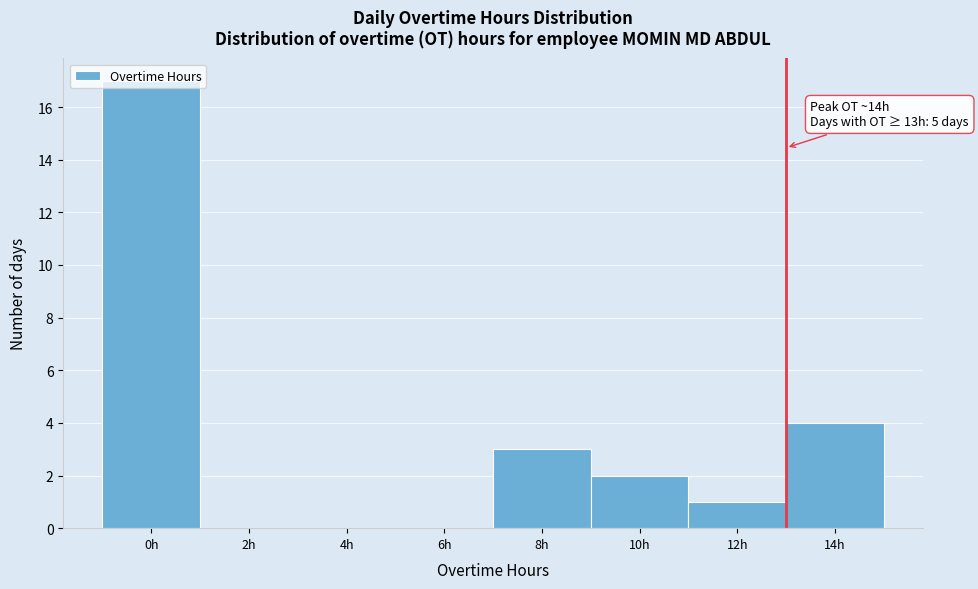

Where is the data nearest to the value 8?

14h